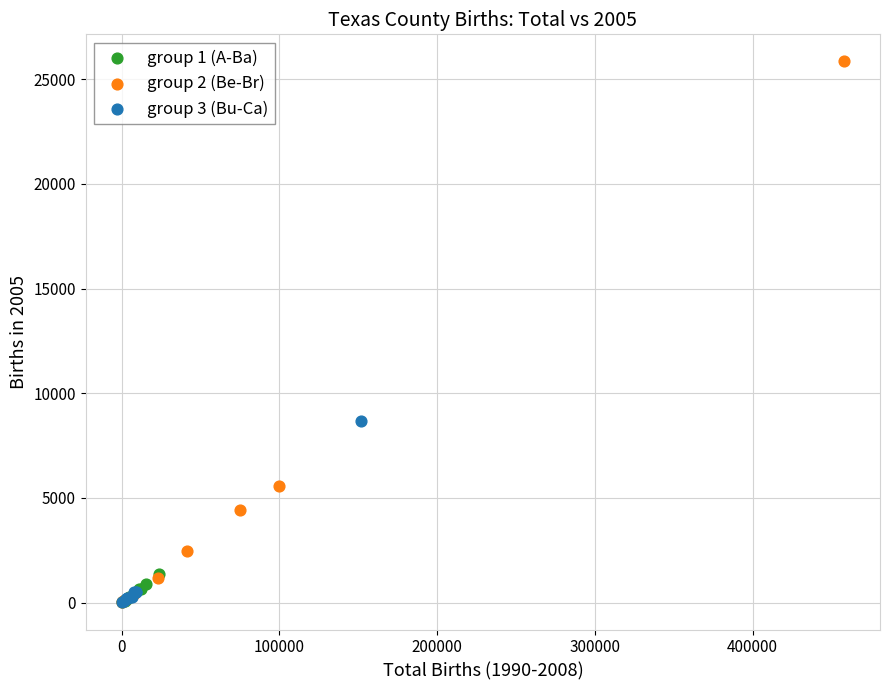

Which series reaches the maximum Y coordinate?

group 2 (Be-Br)